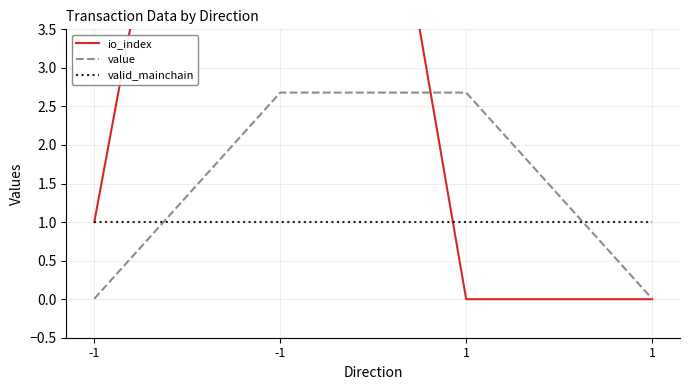

List the series in order of their peak value, highest first.

io_index, value, valid_mainchain